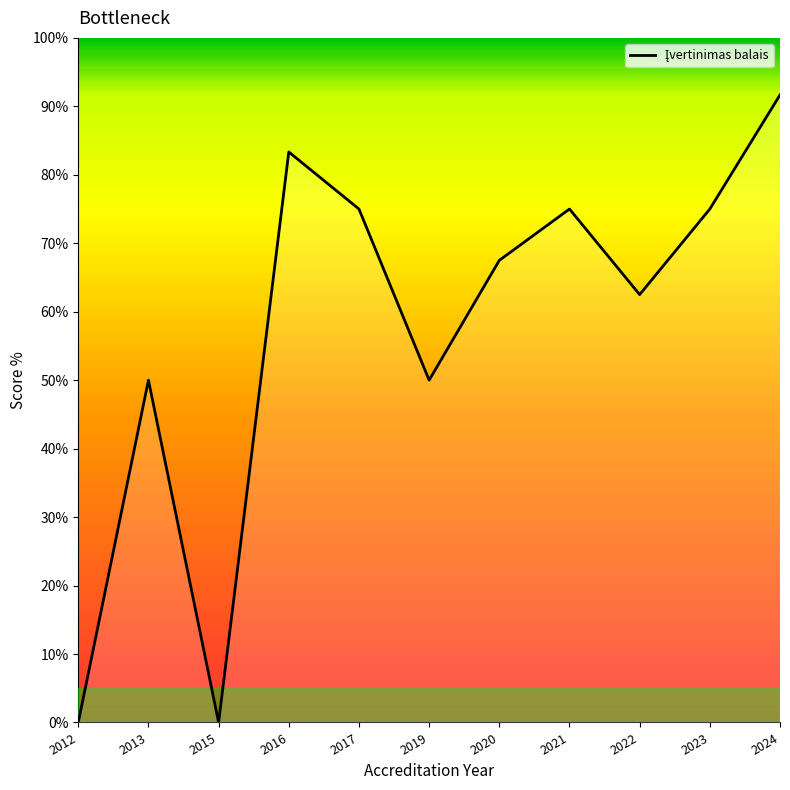

How many lines are shown in the chart?

1